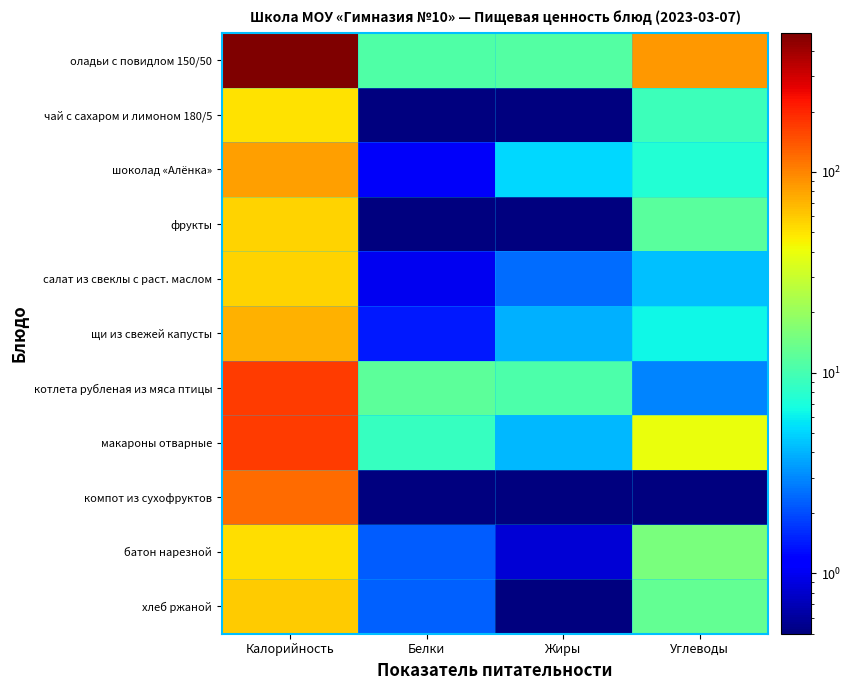

Reading left to right, what are all the values shown in this chart?

оладьи с повидлом 150/50: Калорийность=493.0	Белки=10.8	Жиры=11.2	Углеводы=87.9
чай с сахаром и лимоном 180/5: Калорийность=50.2	Белки=0.1	Жиры=0.0	Углеводы=9.2
шоколад «Алёнка»: Калорийность=82.5	Белки=1.1	Жиры=5.1	Углеводы=7.5
фрукты: Калорийность=56.4	Белки=0.5	Жиры=0.5	Углеводы=11.8
салат из свеклы с раст. маслом: Калорийность=55.7	Белки=1.0	Жиры=2.5	Углеводы=4.4
щи из свежей капусты: Калорийность=71.8	Белки=1.4	Жиры=4.0	Углеводы=6.3
котлета рубленая из мяса птицы: Калорийность=171.0	Белки=12.1	Жиры=10.7	Углеводы=2.9
макароны отварные: Калорийность=168.4	Белки=8.9	Жиры=4.1	Углеводы=39.8
компот из сухофруктов: Калорийность=119.5	Белки=0.4	Жиры=0.1	Углеводы=0.1
батон нарезной: Калорийность=52.4	Белки=2.2	Жиры=0.8	Углеводы=15.4
хлеб ржаной: Калорийность=60.3	Белки=2.3	Жиры=0.1	Углеводы=12.7